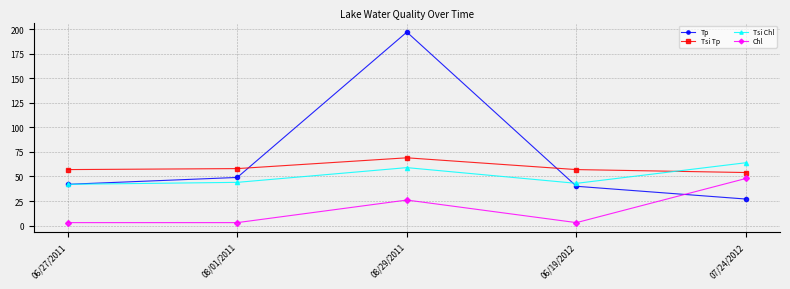

Does the chart display data point markers on the line(s)?

Yes